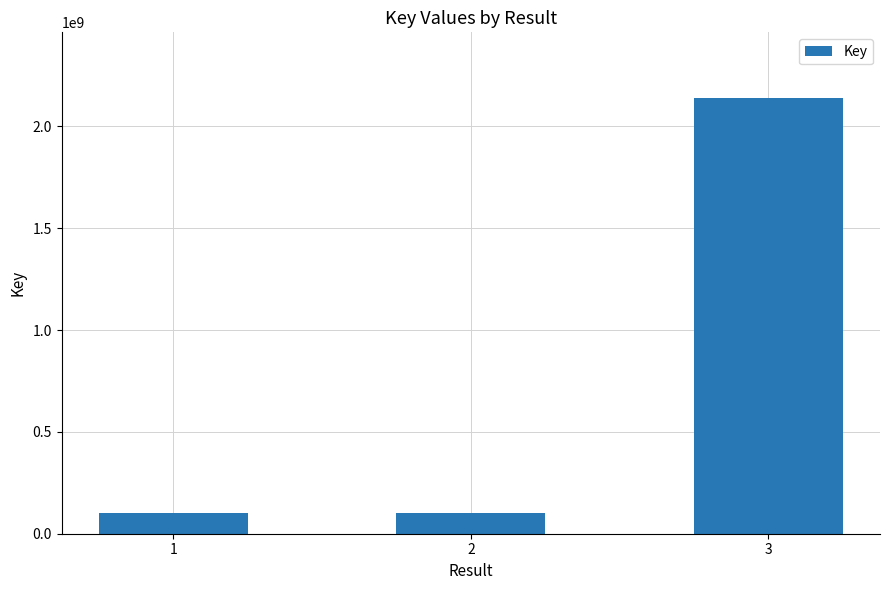

Are the bars grouped side by side (vs. stacked)?

No